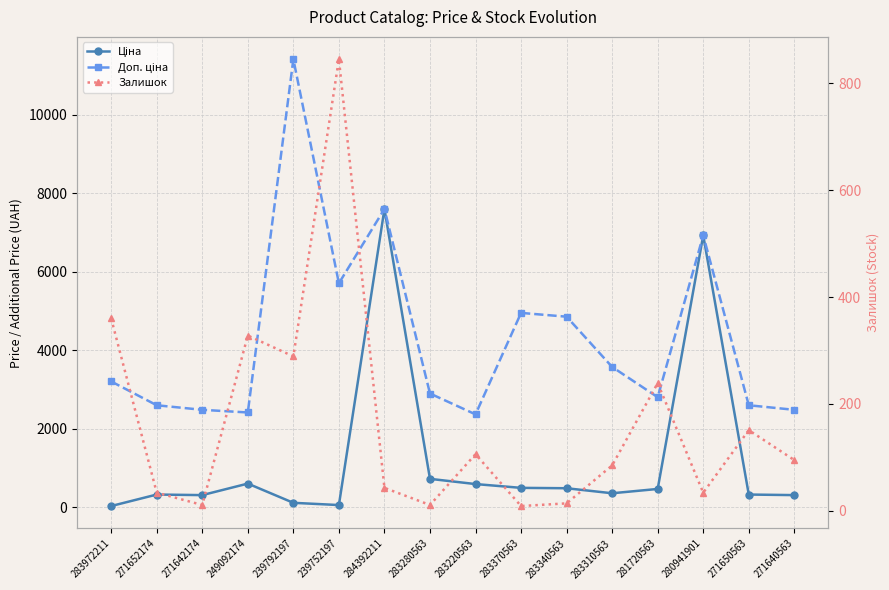

In Ціна, how many points are higher than both neighbors (excluding endpoints)?

4